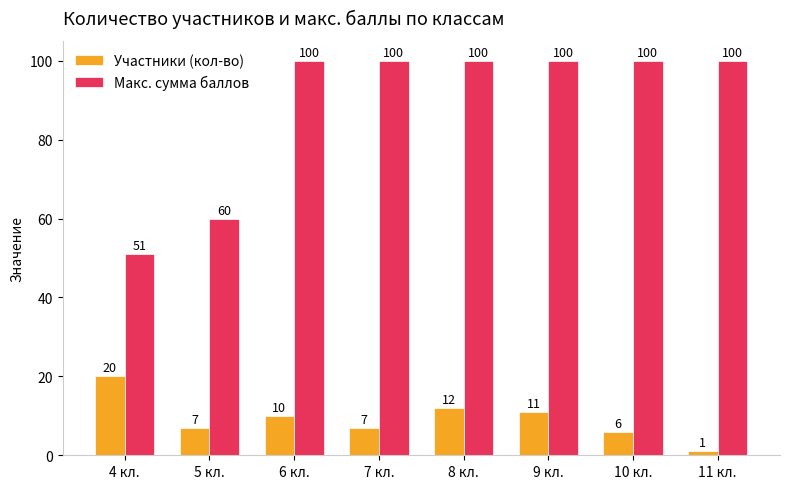

What is the difference between the Макс. сумма баллов values at 6 кл. and 4 кл.?

49